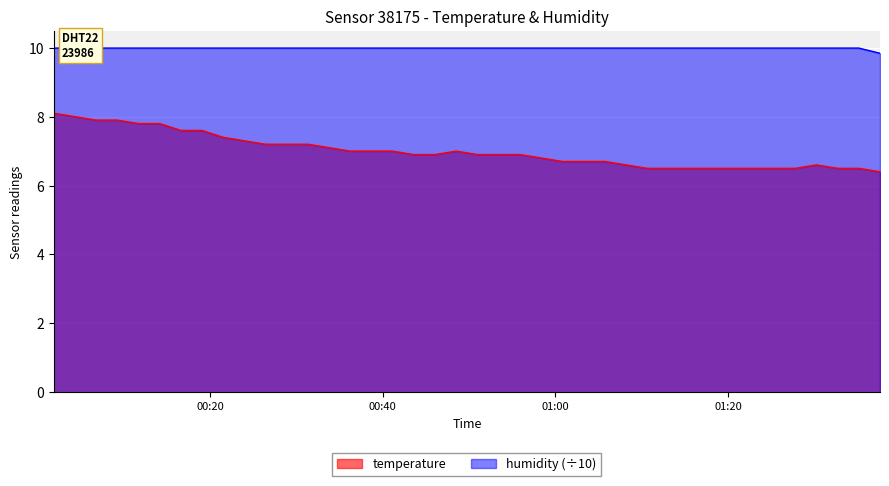

True or false: humidity and temperature cross at least once.

False